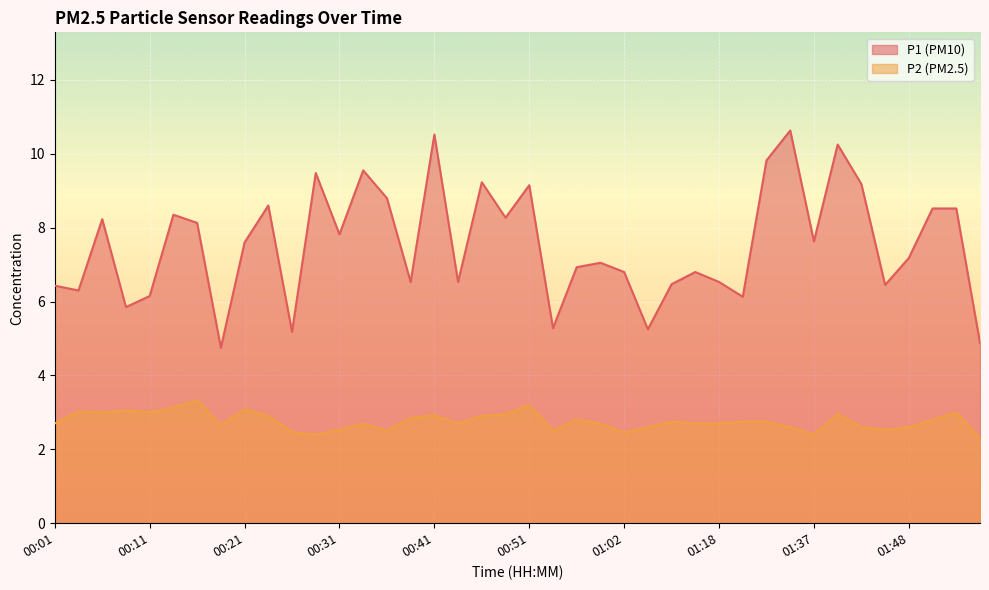

True or false: P2 has a value of 1.2 at 00:38.

False